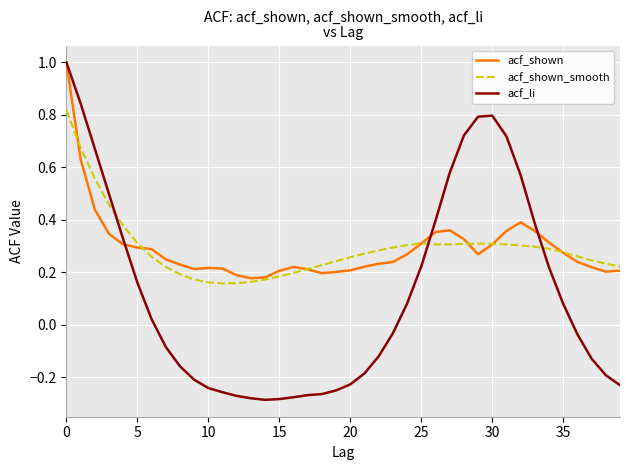

Which series has the widest spread of values?

acf_li